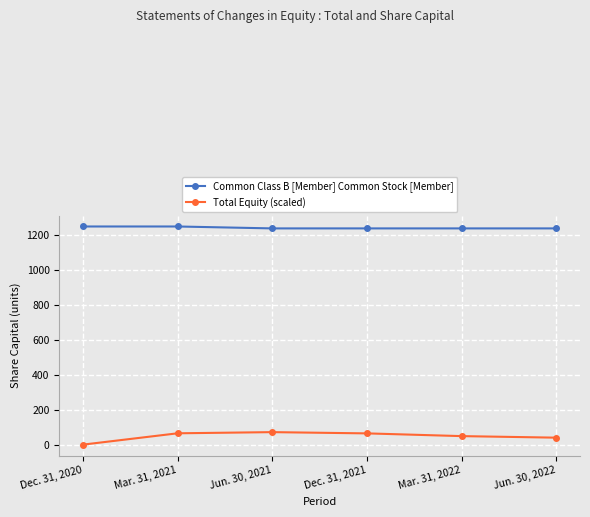

True or false: Common Class B [Member] Common Stock [Member] and Total Equity (scaled) intersect in this chart.

False